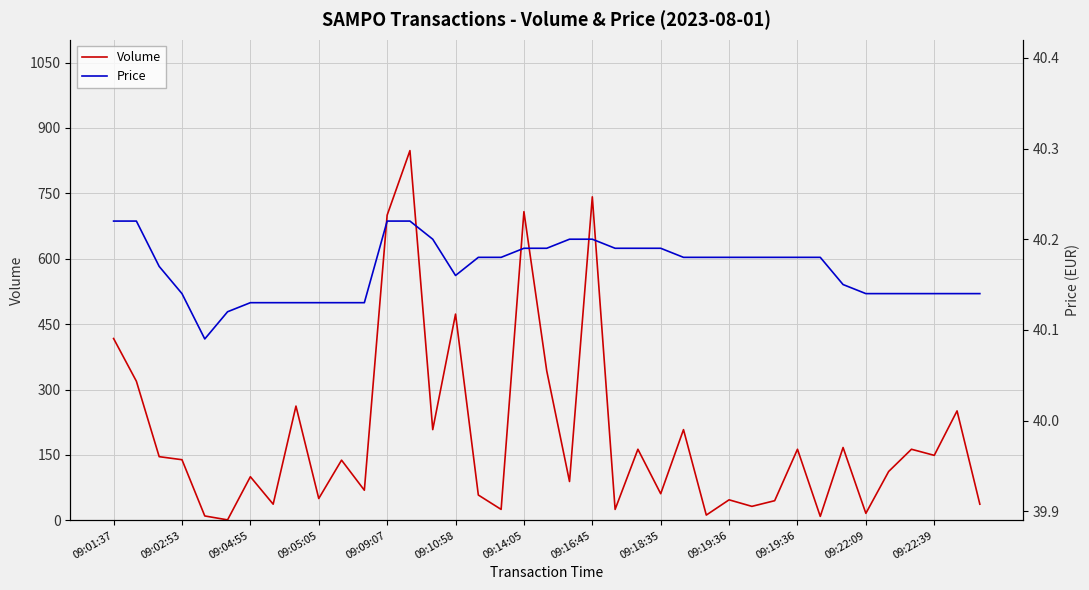

What is the difference between the highest and lowest values at 09:19:36?

9.9